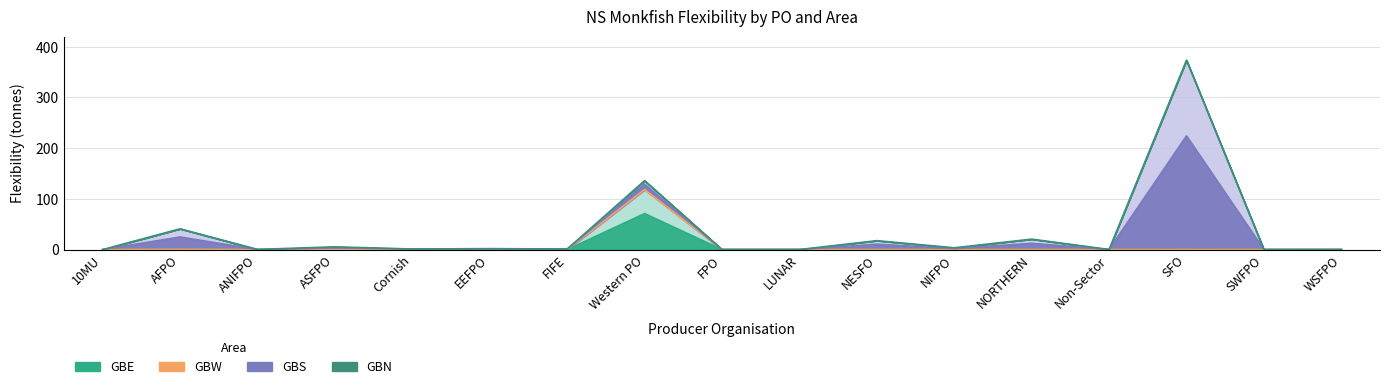

Is it true that GBS equals 0.7 at EEFPO?

False